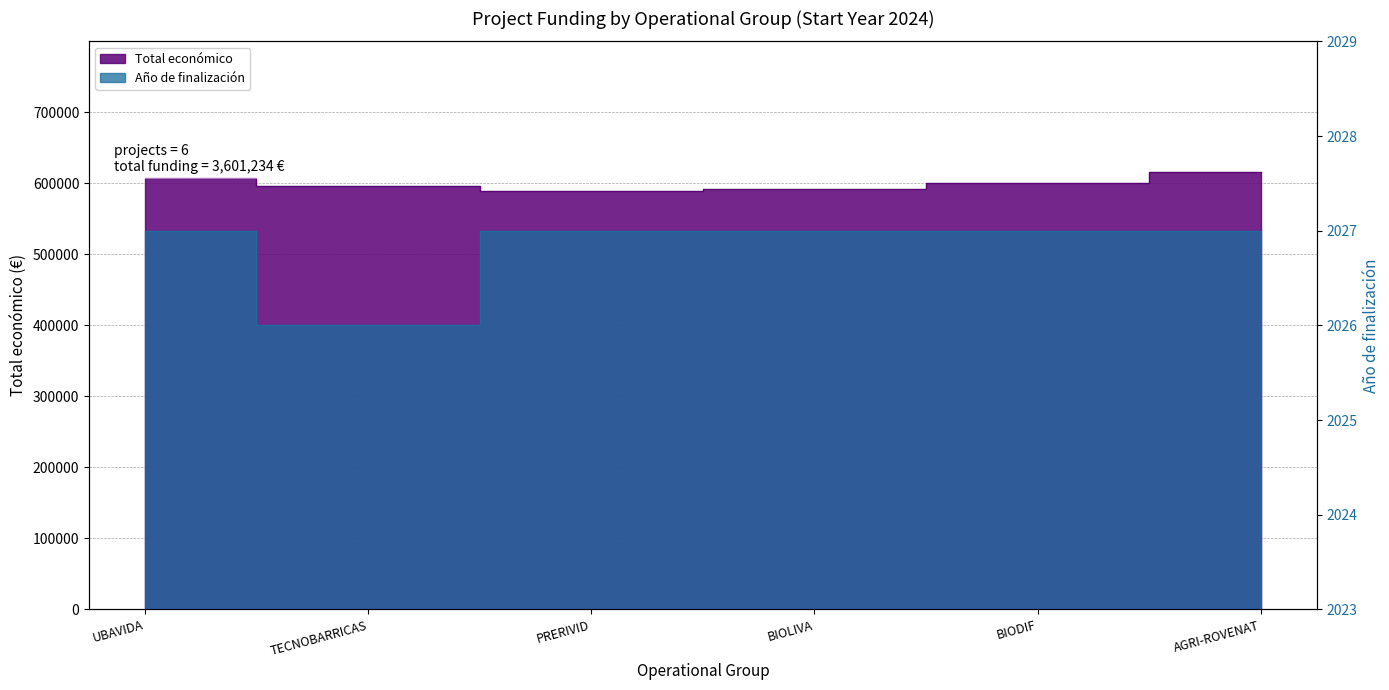

Is the value of Año de finalización at AGRI-ROVENAT greater than the value of Total económico at UBAVIDA?

No